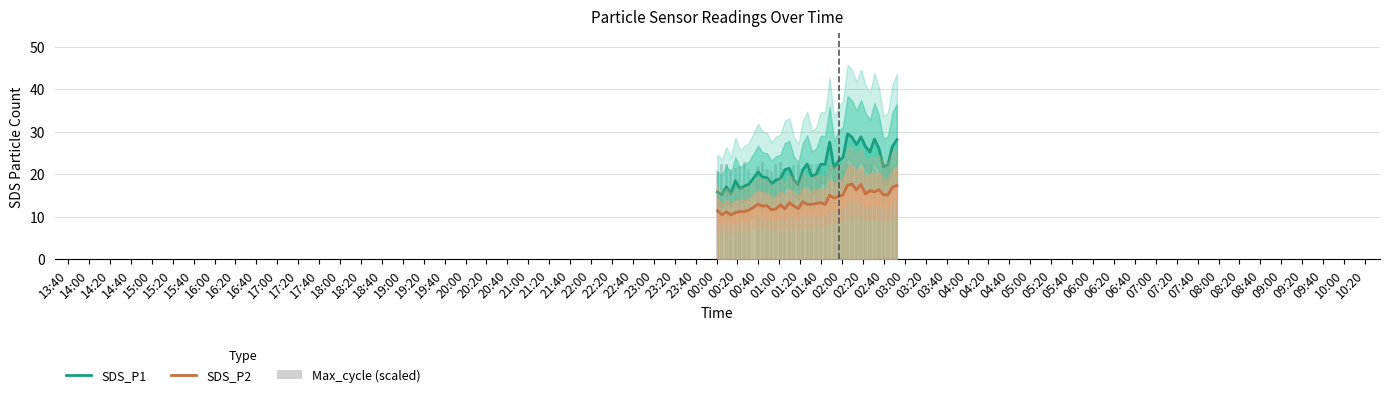

What is the value of the SDS_P2 bar at the 27th from the left?

14.7